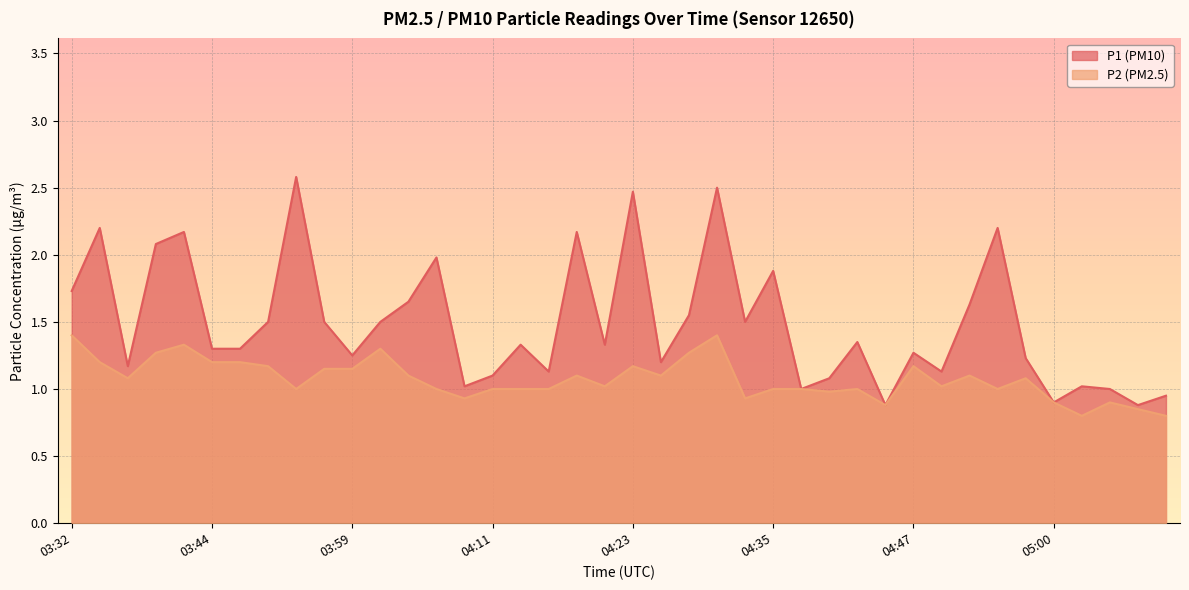

What is the difference between the highest and lowest values at 04:47?

0.1